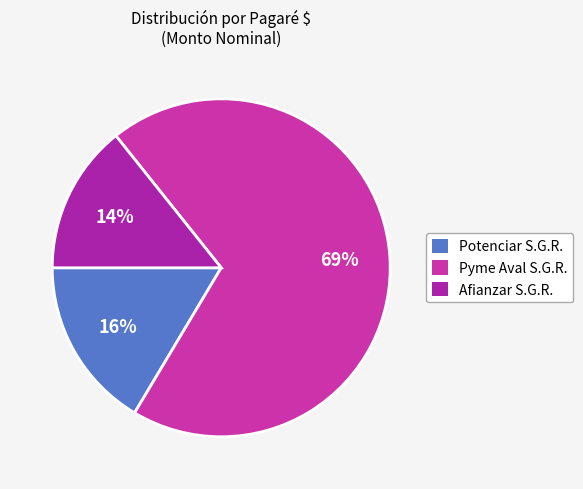

Count the number of slices in the pie.

3